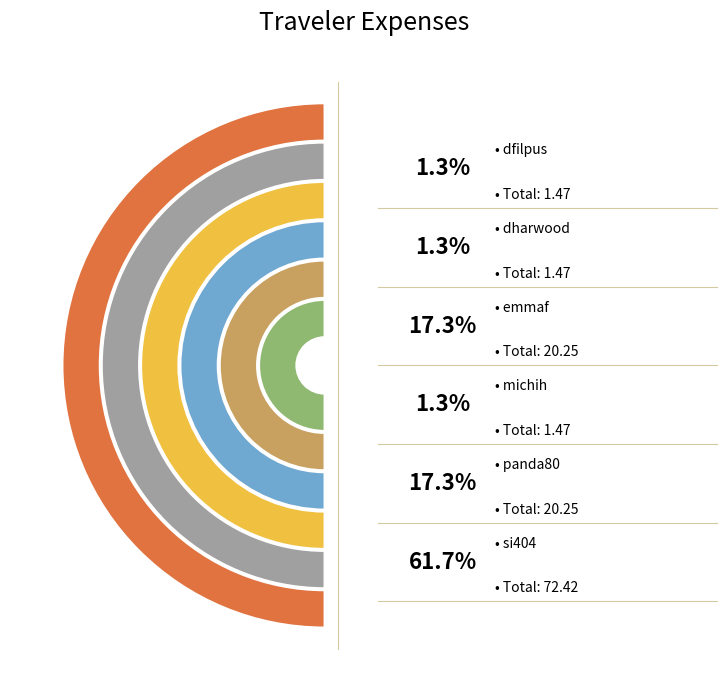

Is there any slice that represents more than half of the pie?

Yes